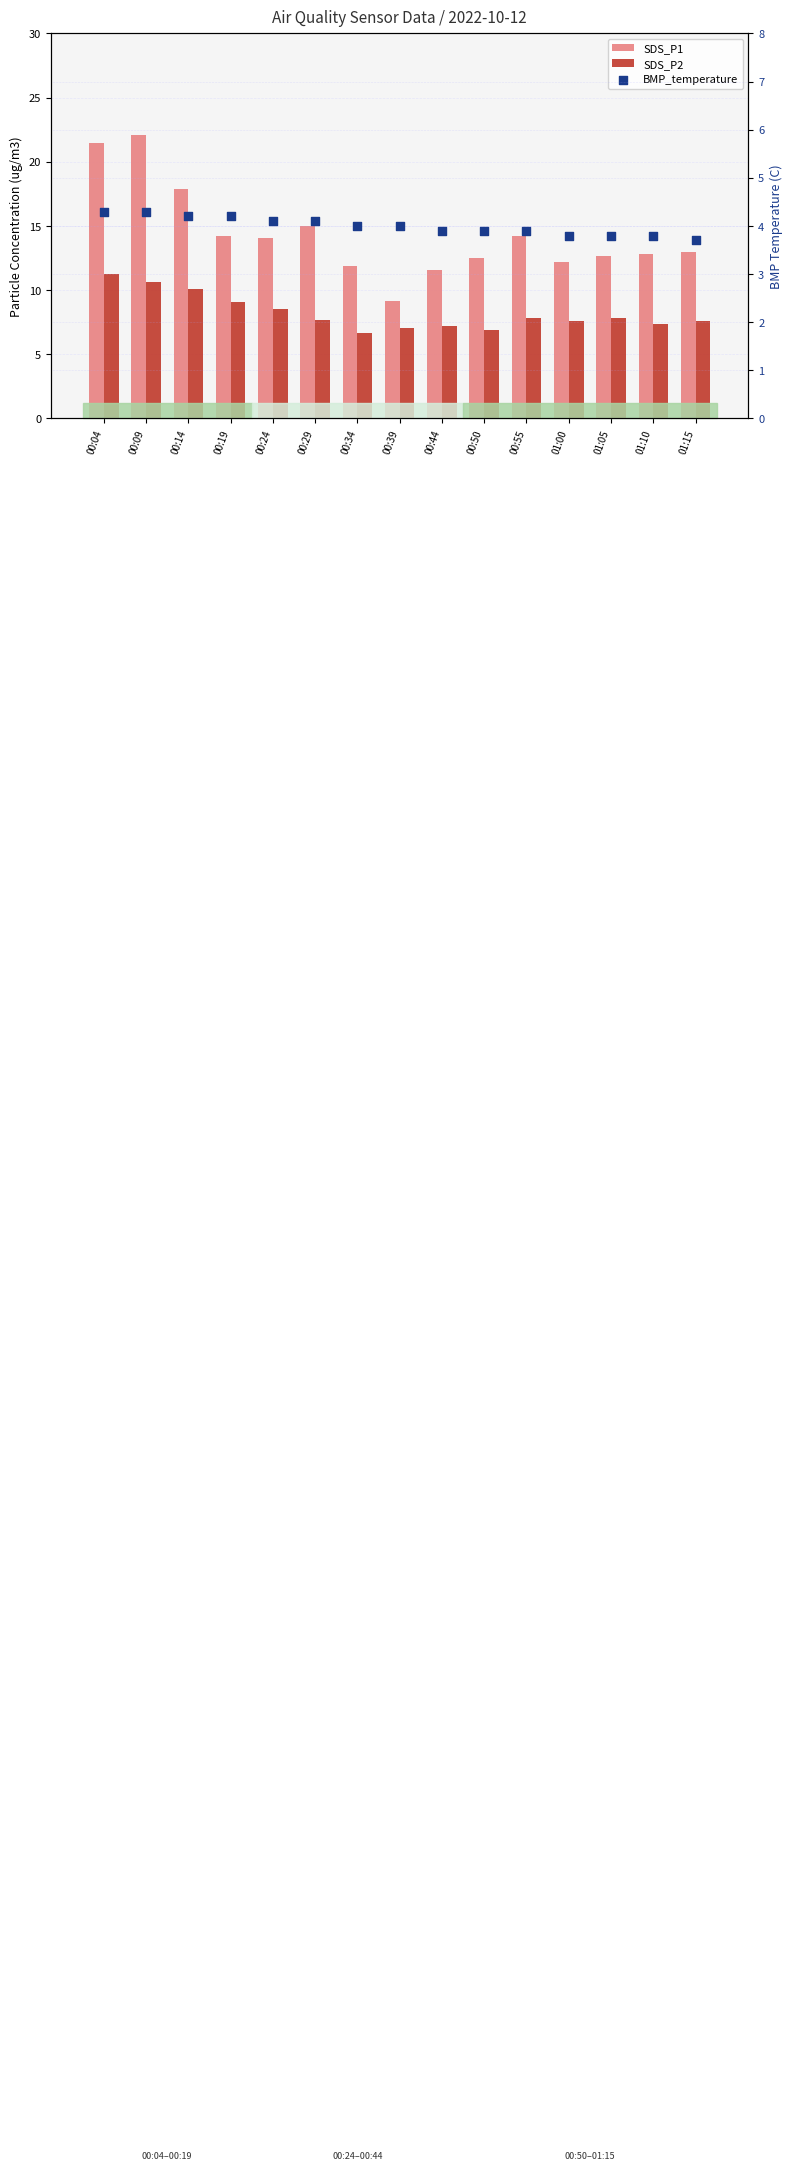

At how many categories does at least one series exceed 4?

15